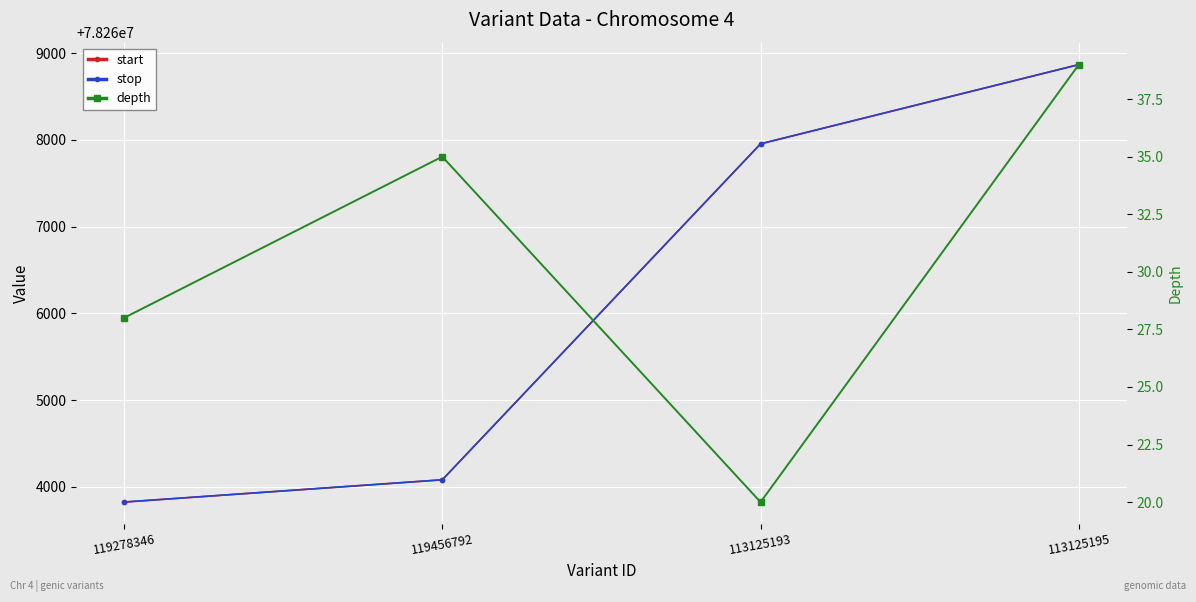

How many data points in depth are less than 35?

2